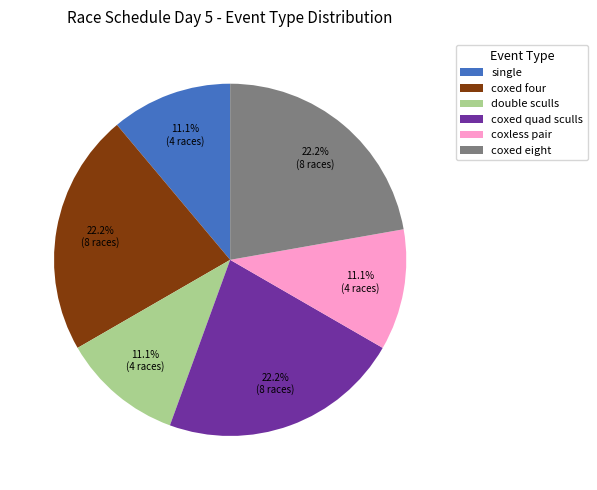

Which has a higher value, coxed eight or single?

coxed eight